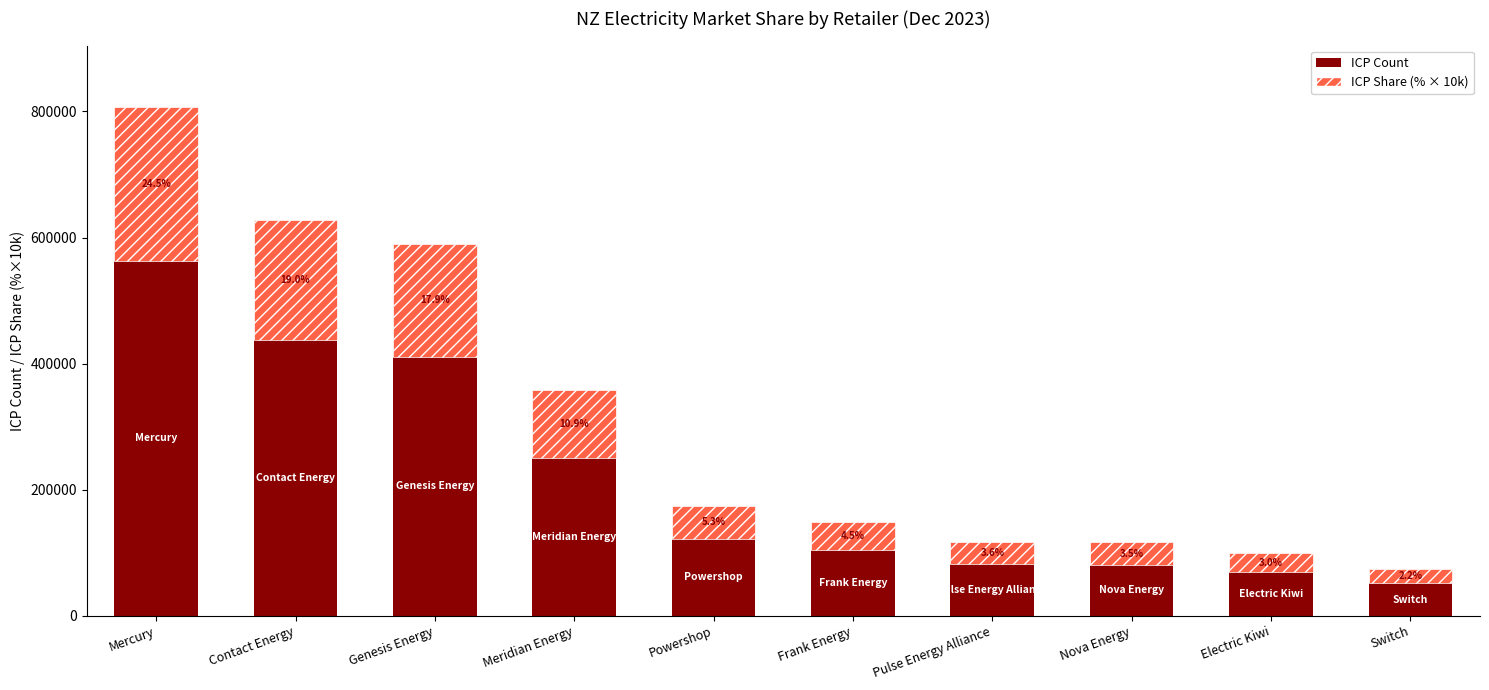

At which category is the sum across all series the highest?

Mercury